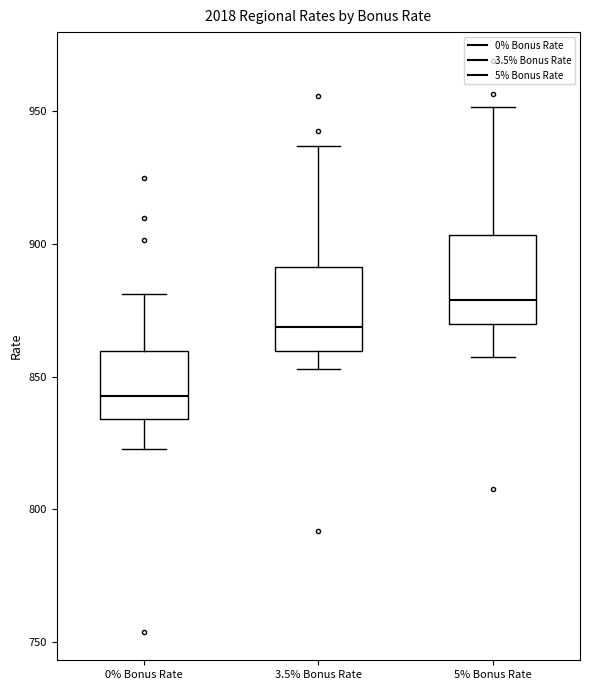

Reading left to right, transcribe this box plot: for each box, give where its median line is, the range the box spans, and where its two whiskers end, as read against the y-axis. The values are not printed on the chart, so give them approximately, as read against the axis.

0% Bonus Rate: median 845, box 835 to 860, whiskers 825 to 880
3.5% Bonus Rate: median 870, box 860 to 890, whiskers 855 to 935
5% Bonus Rate: median 880, box 870 to 905, whiskers 860 to 950